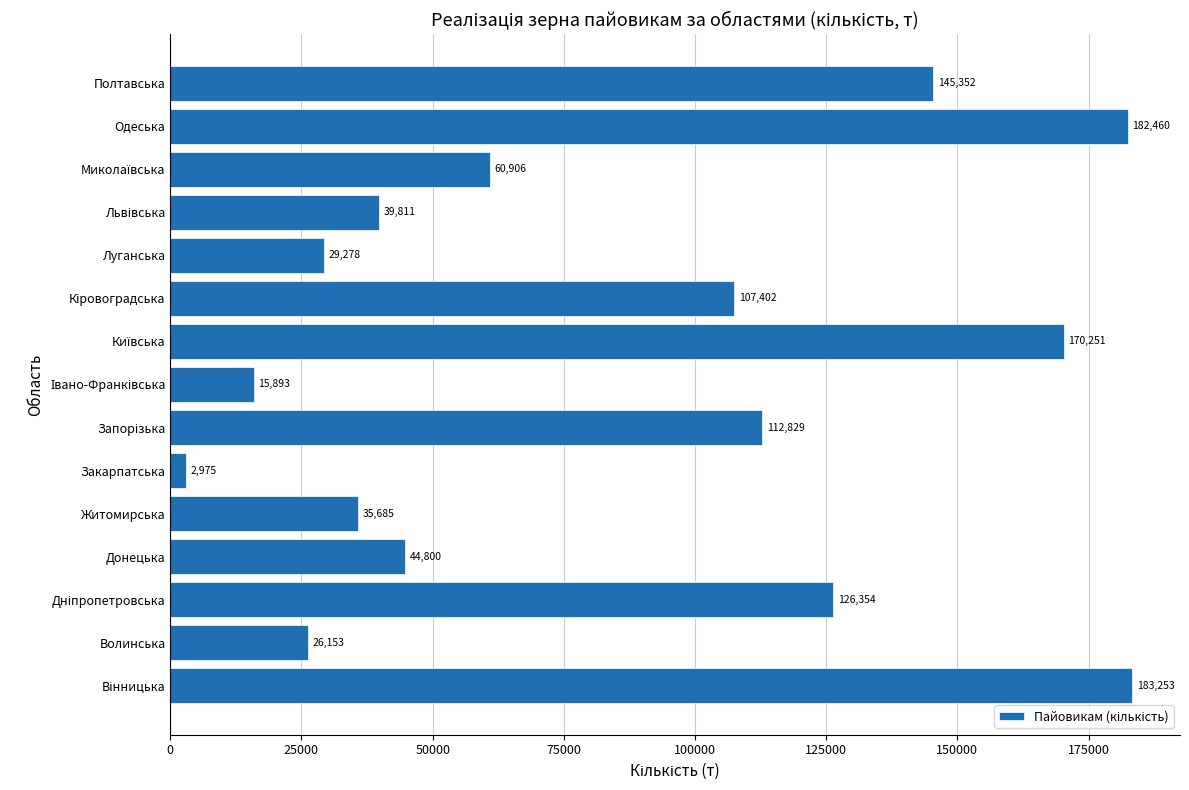

What is the change in value from Донецька to Полтавська?

+100552.0